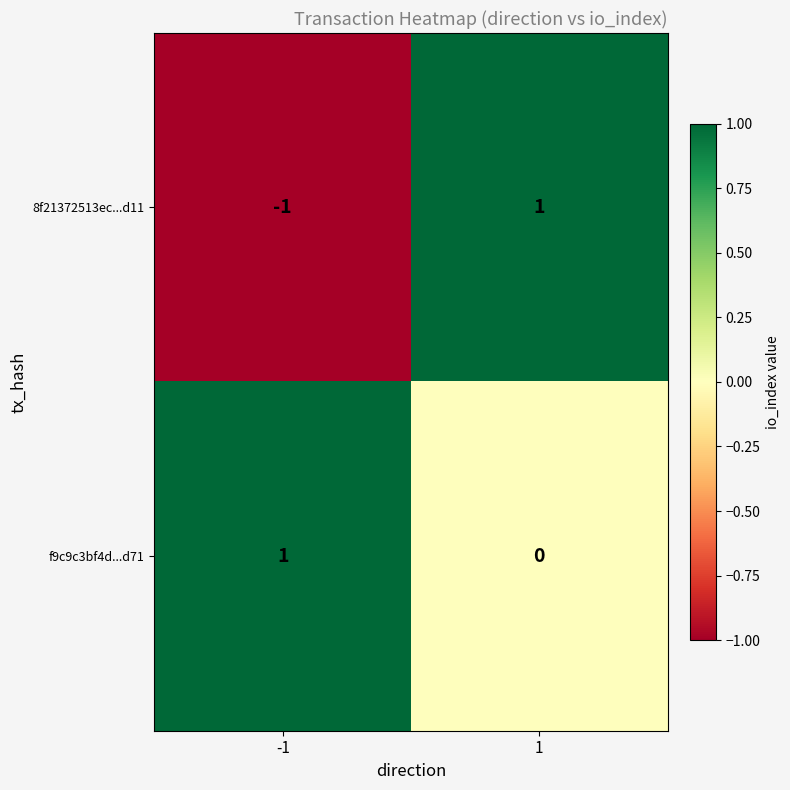

How many values in f9c9c3bf4d...d71 are above zero?

1